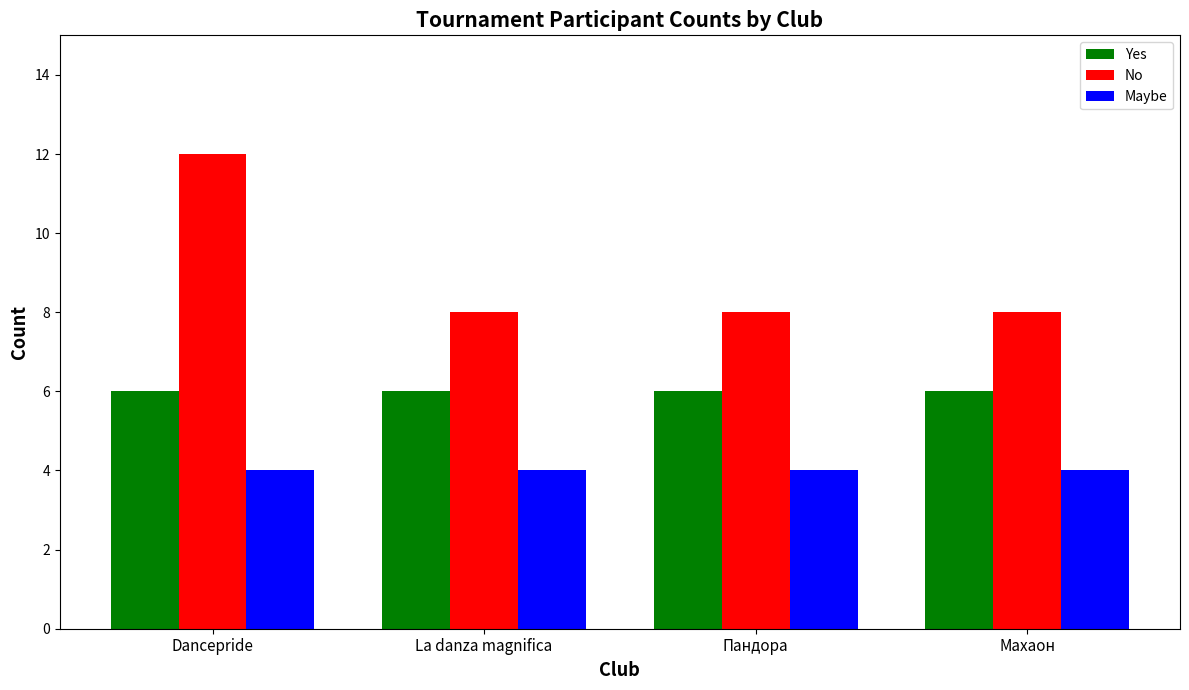

How many groups of bars are there?

4